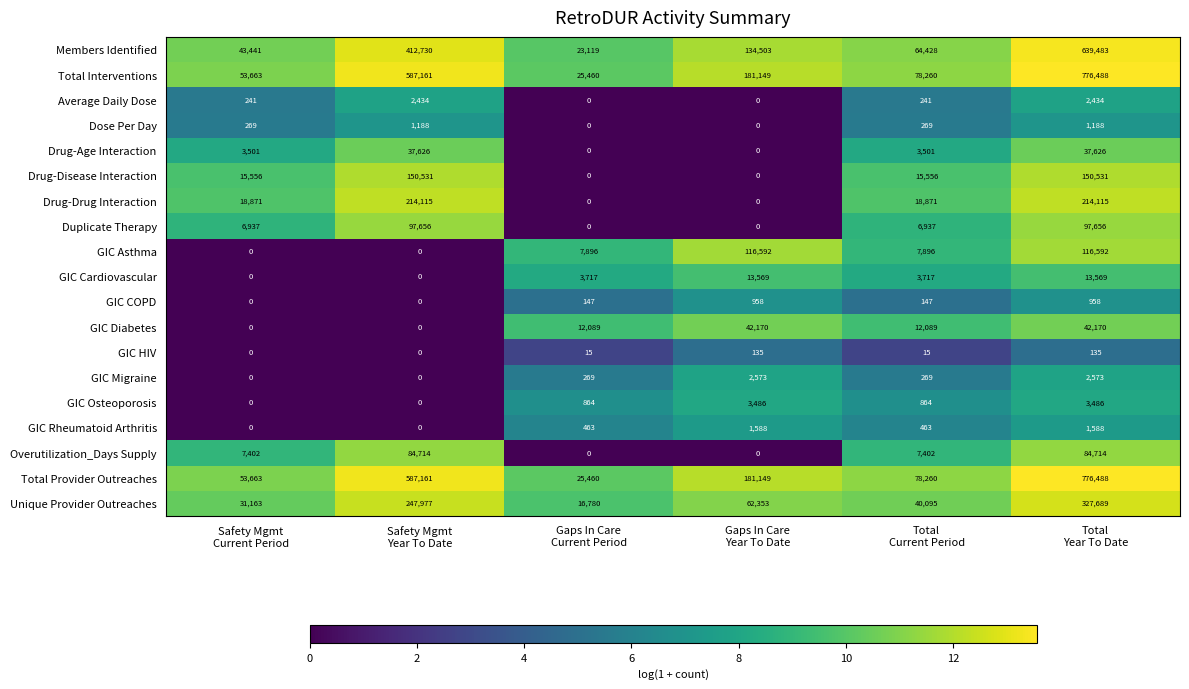

What is the sum of all Overutilization_Days Supply values?

184232